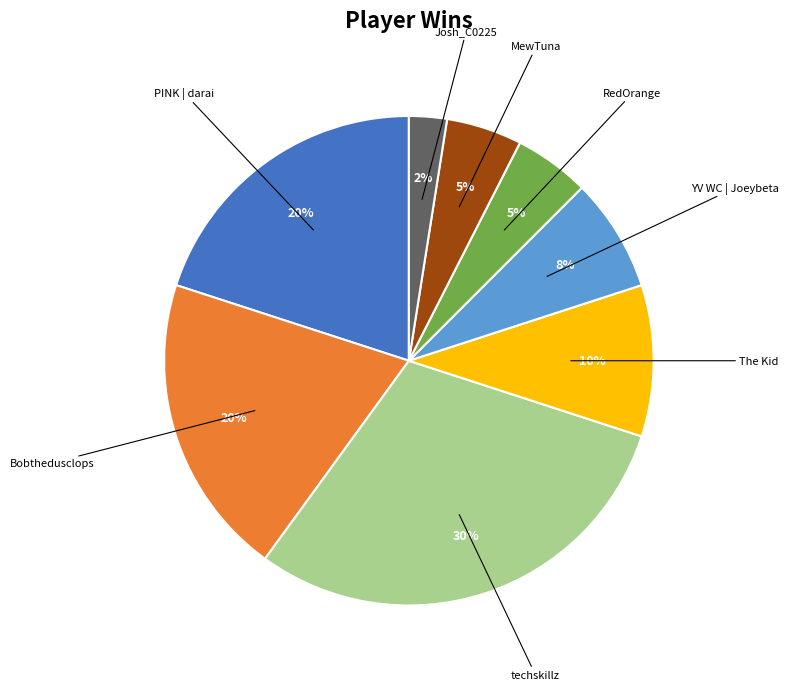

Does Bobthedusclops represent more than half of the total?

No